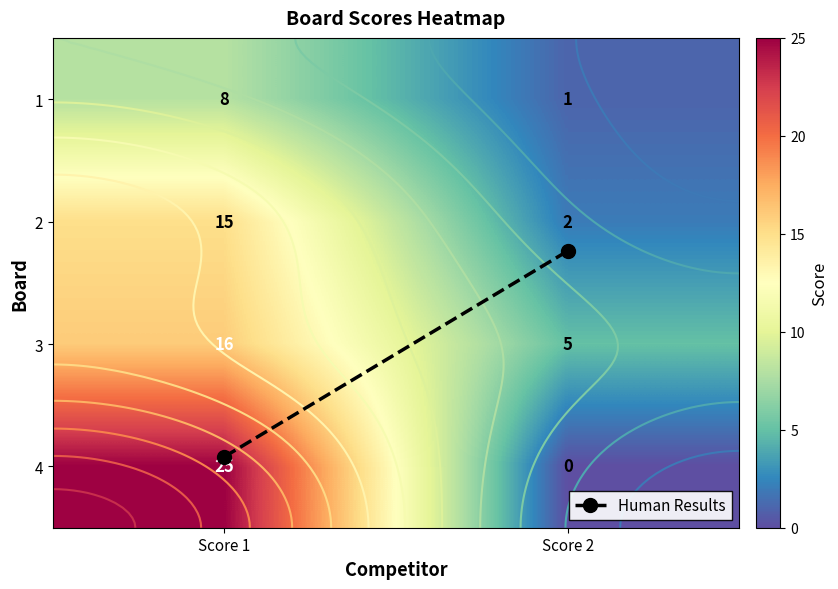

List the series in order of their overall mean, highest first.

4, 3, 2, 1, Human Results